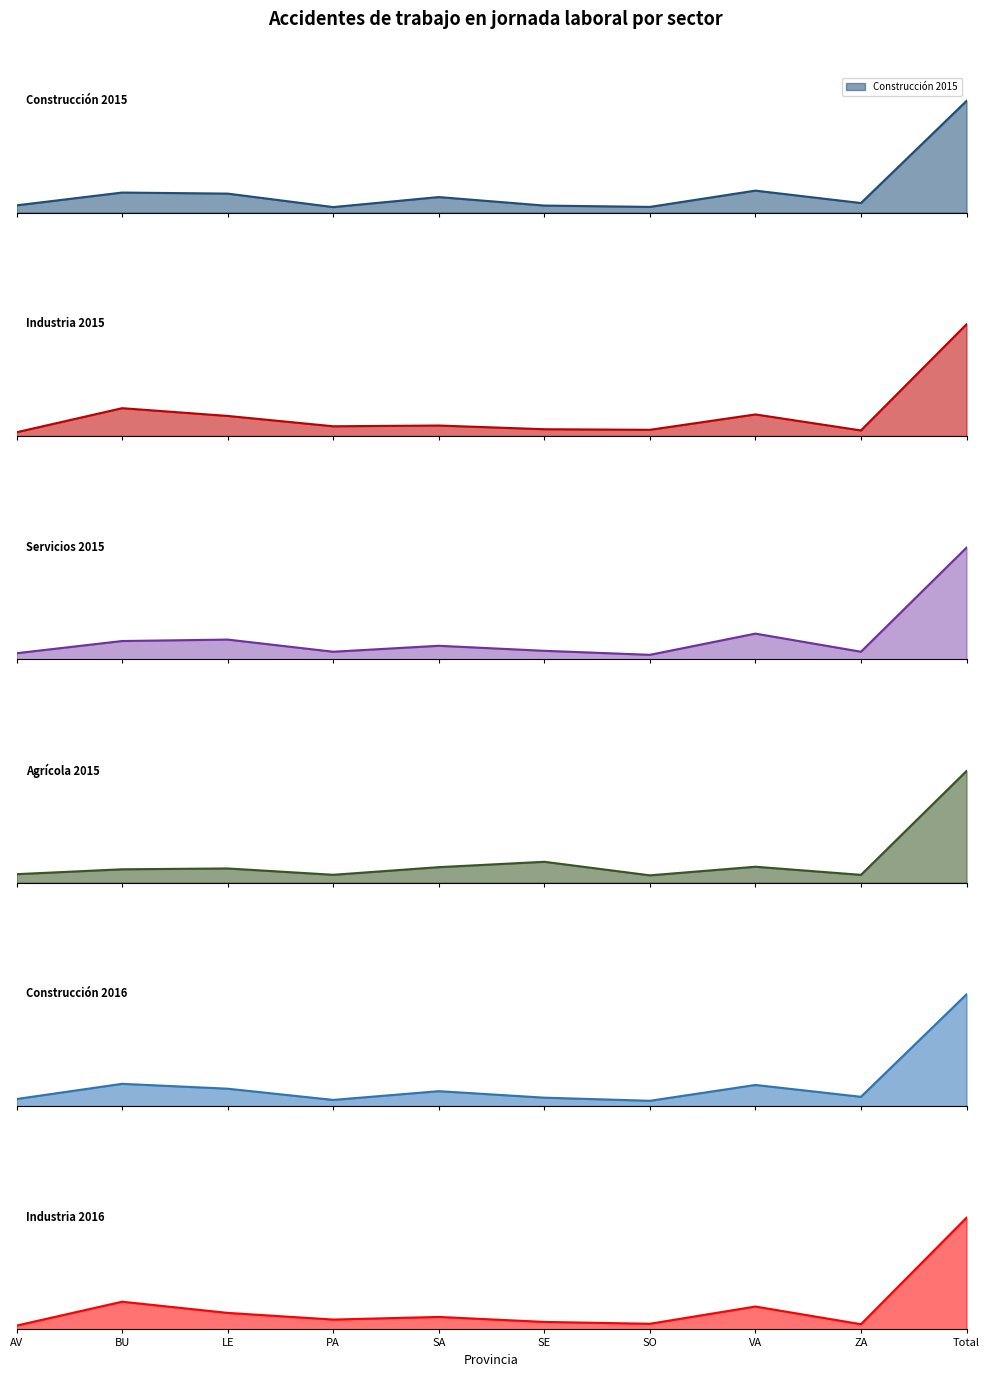

What is the label of the 6th point from the right?

SA